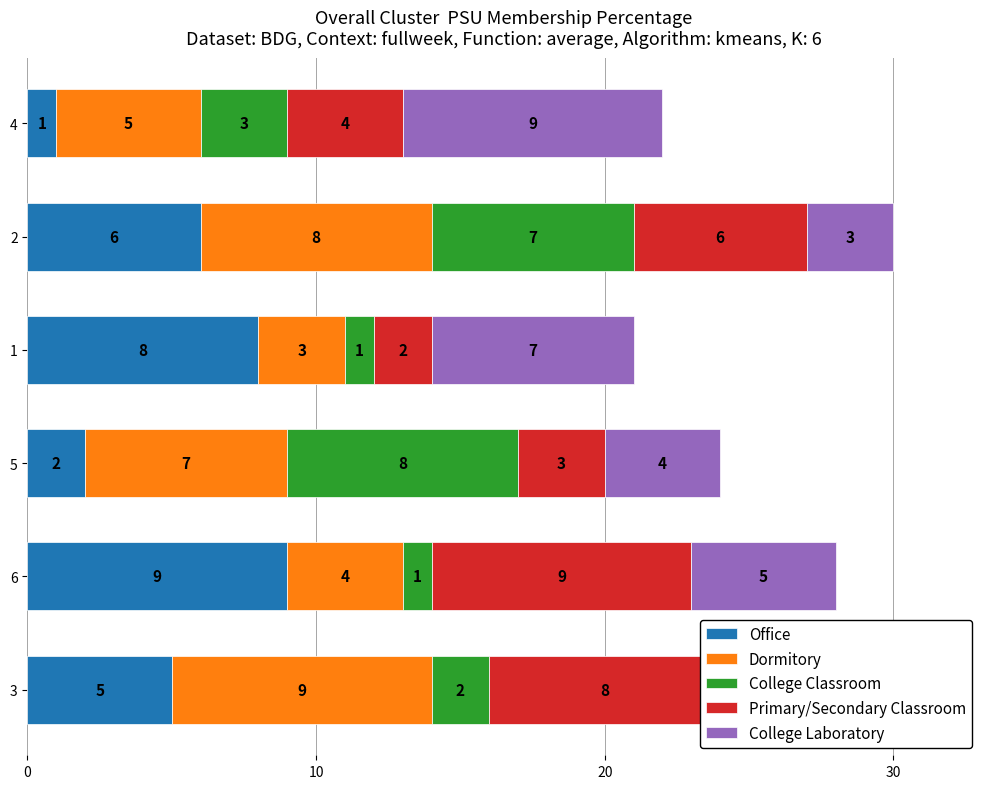

What is the total value across all series at 2?

30